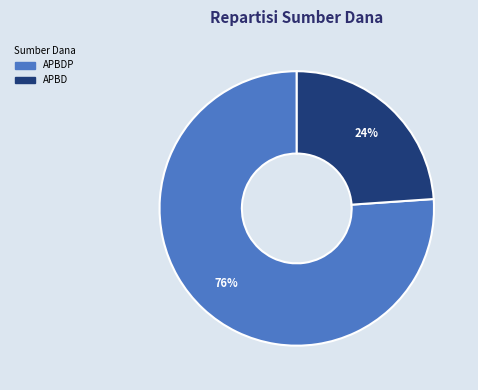

Count the number of slices in the pie.

2